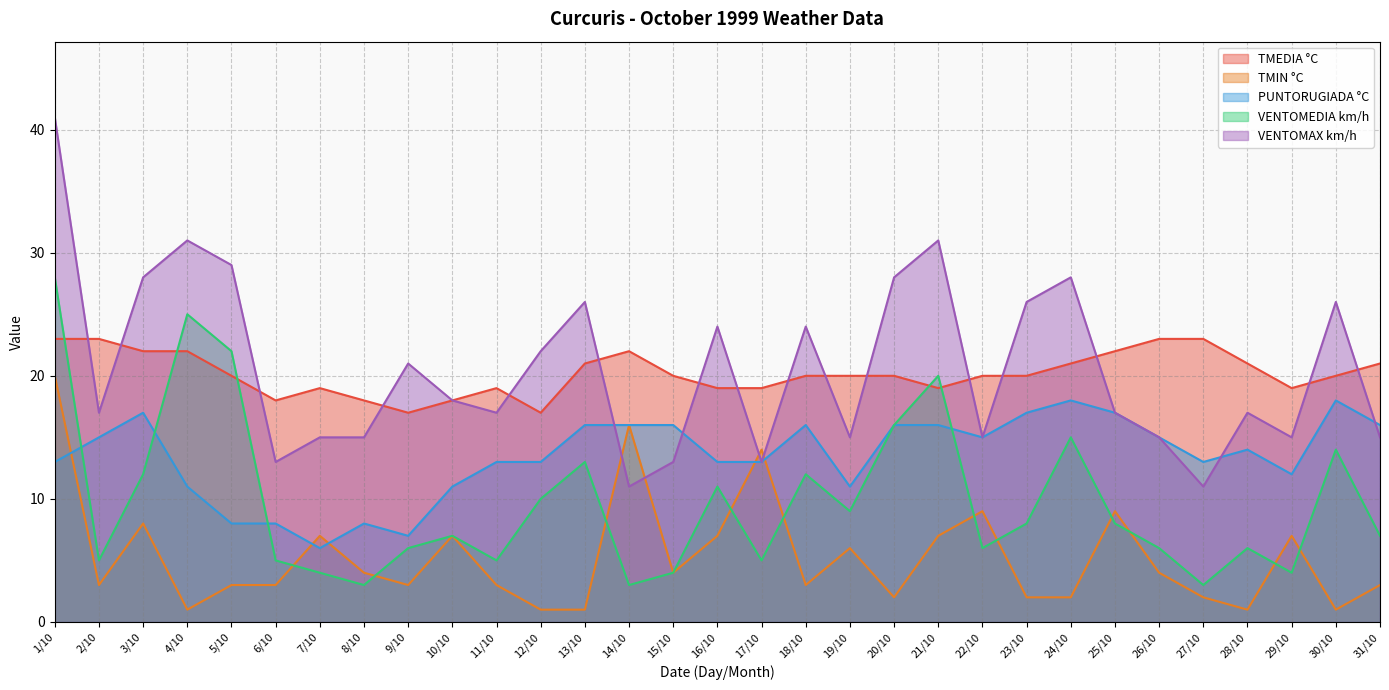

At which category does VENTOMEDIA km/h reach its first local valley?

2/10